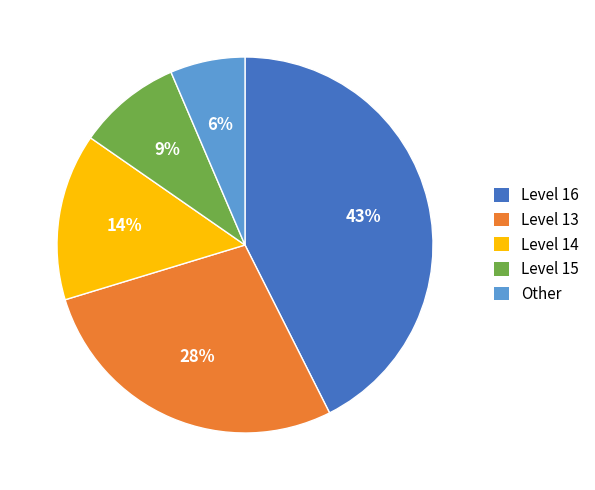

To the nearest percent, what is the combined percentage of Level 15 and Other?

15%